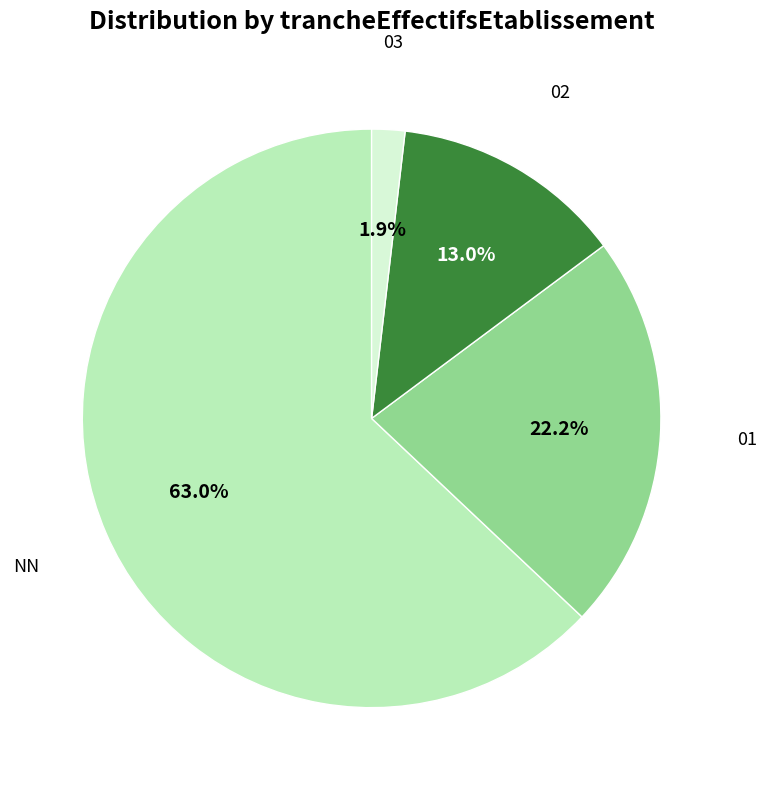

Is there any slice that represents more than half of the pie?

Yes